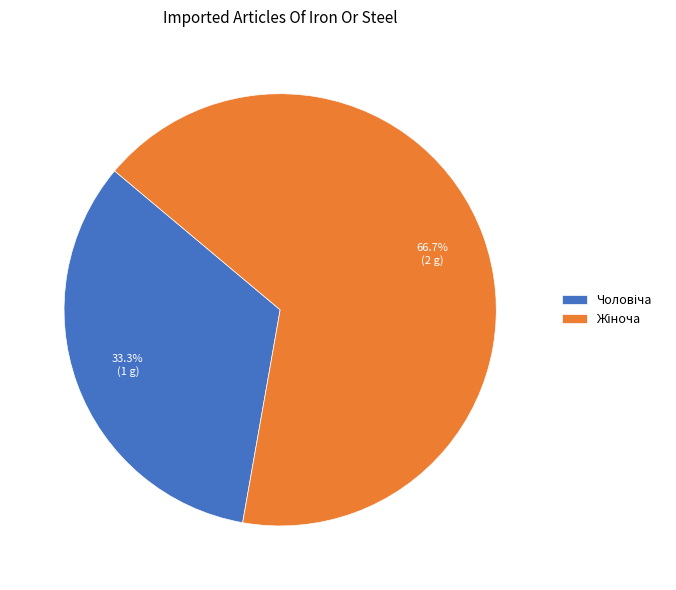

Is there a majority slice in this chart?

Yes